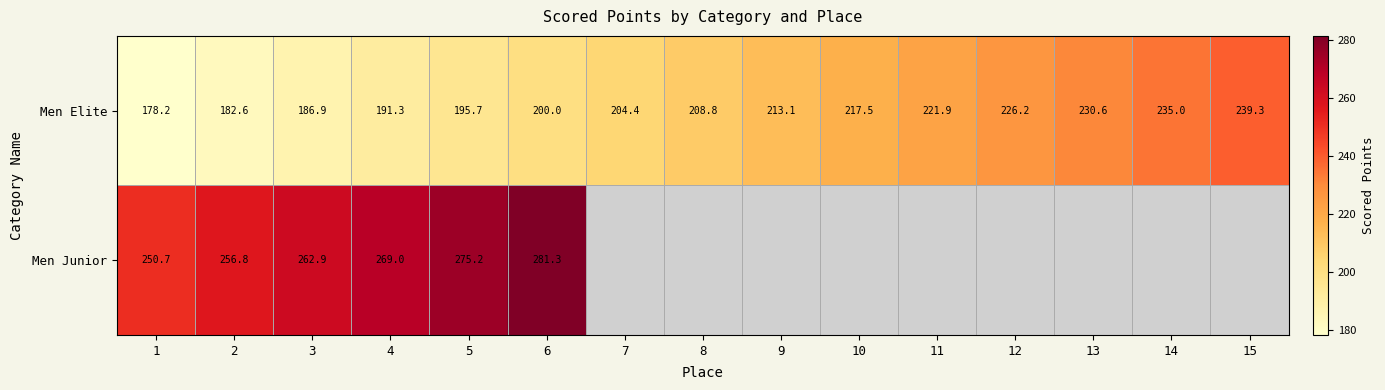

Between 9 and 5, which is larger?

9